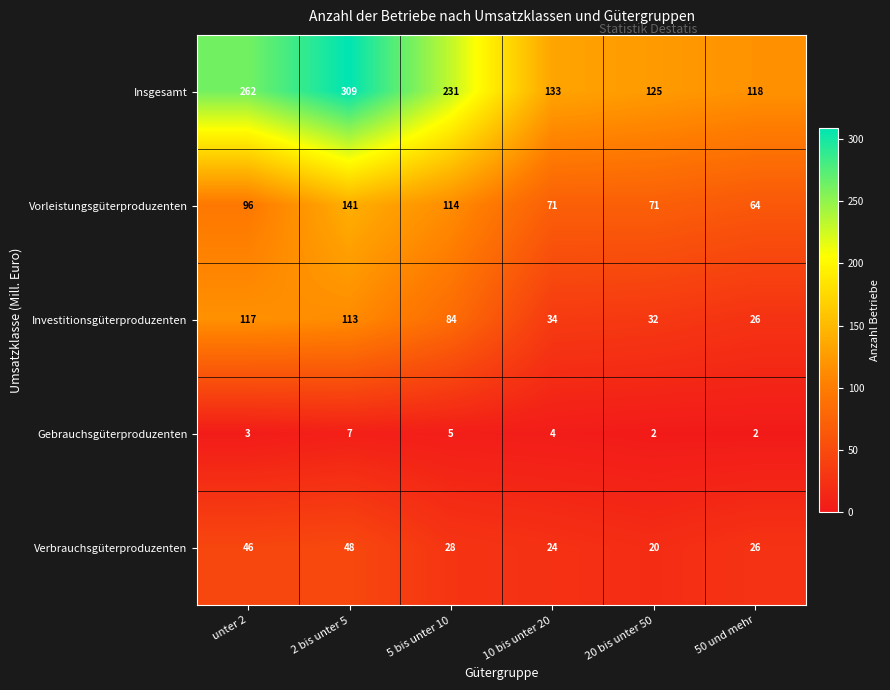

How many values in the Insgesamt series are below 231?

3